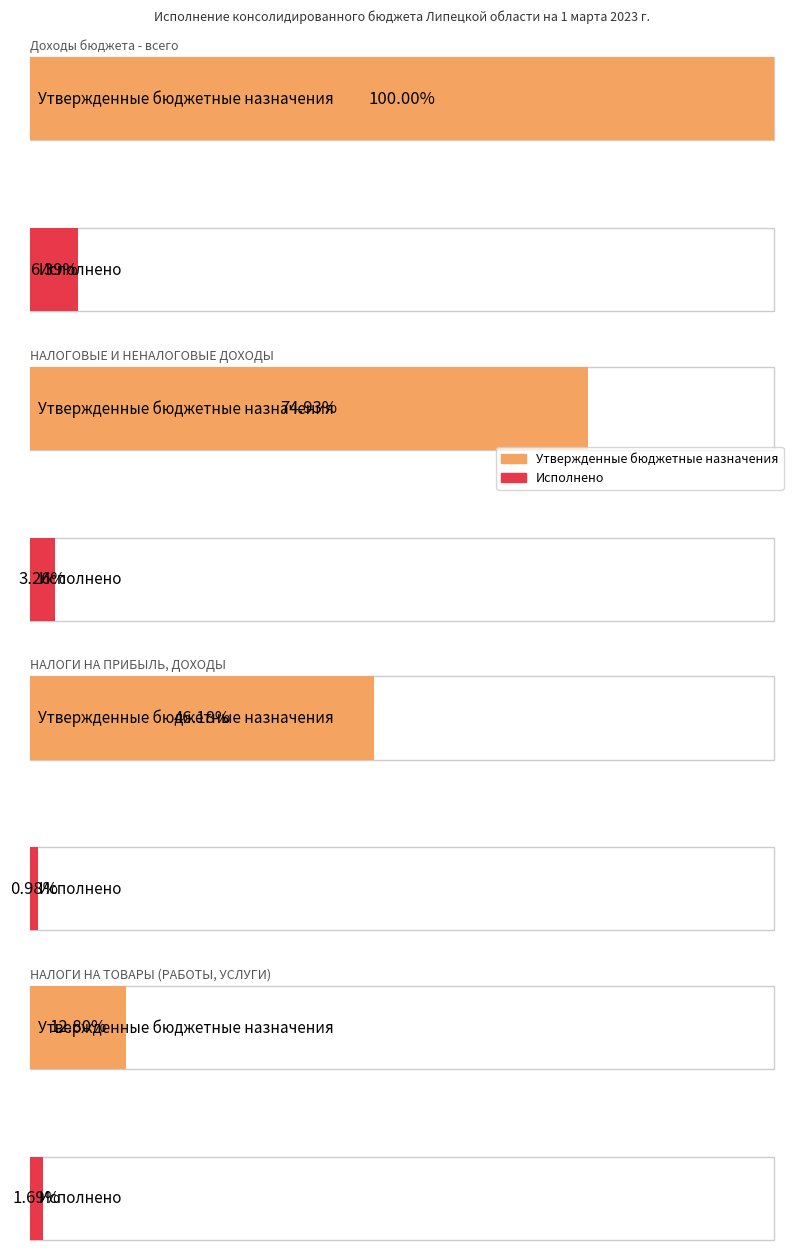

What is the difference between the Исполнено values at НАЛОГИ НА ПРИБЫЛЬ, ДОХОДЫ and Доходы бюджета - всего?

3971997484.6